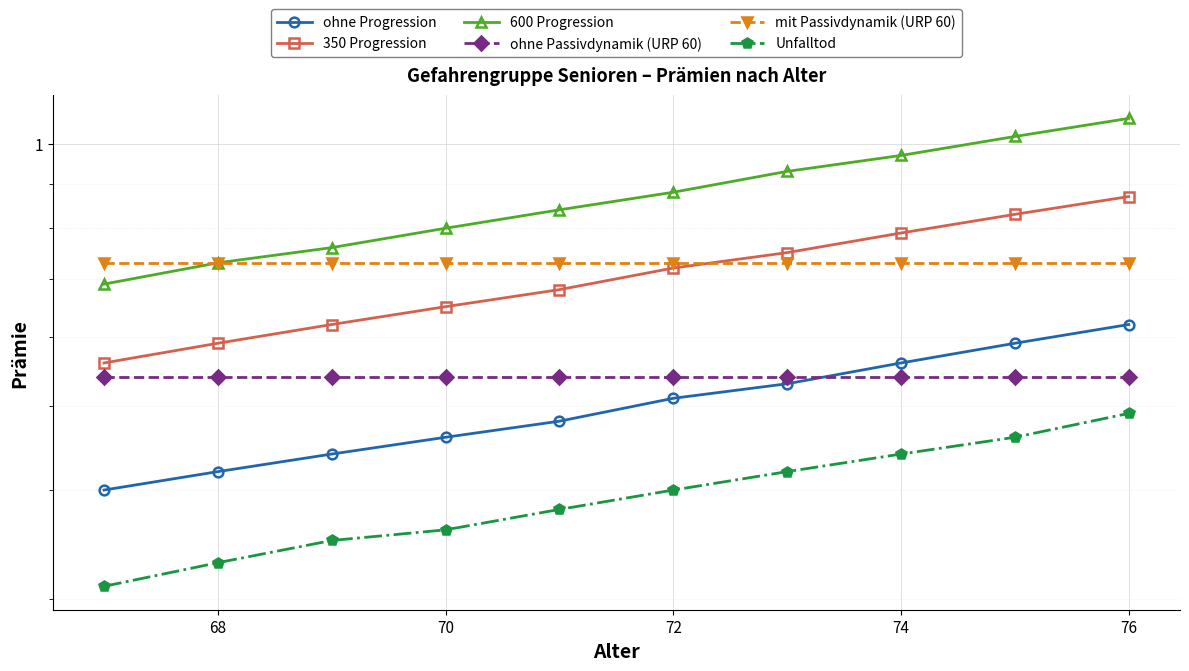

What is the difference between the highest and lowest values at 70?

0.4